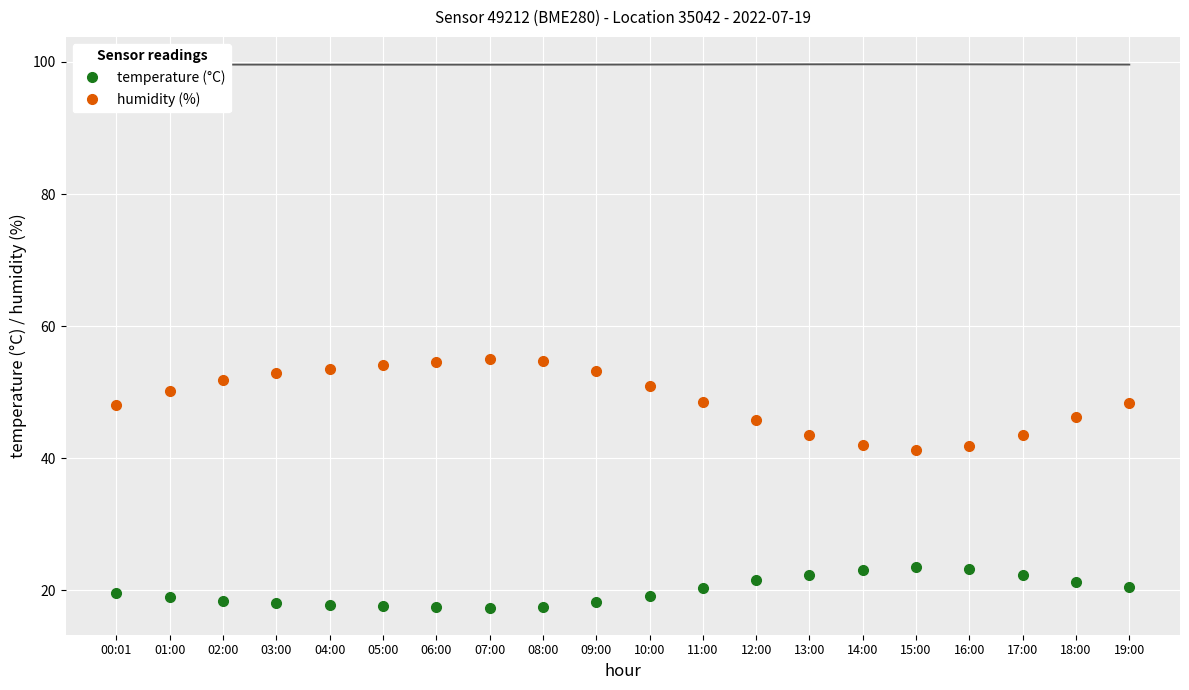

True or false: humidity (%) and temperature (°C) intersect in this chart.

False